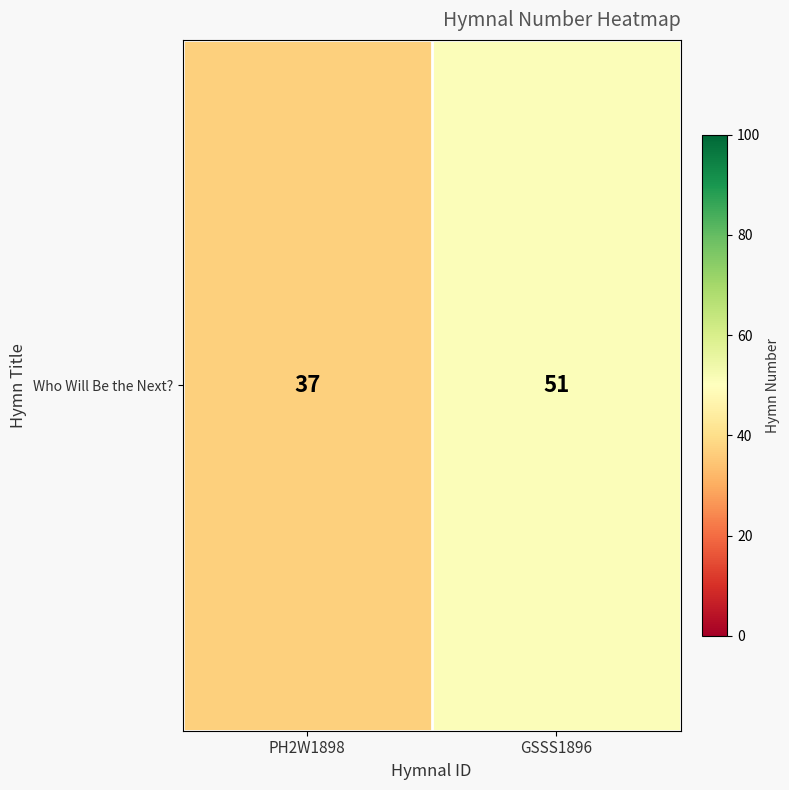

What is the difference between the maximum and minimum values?

14